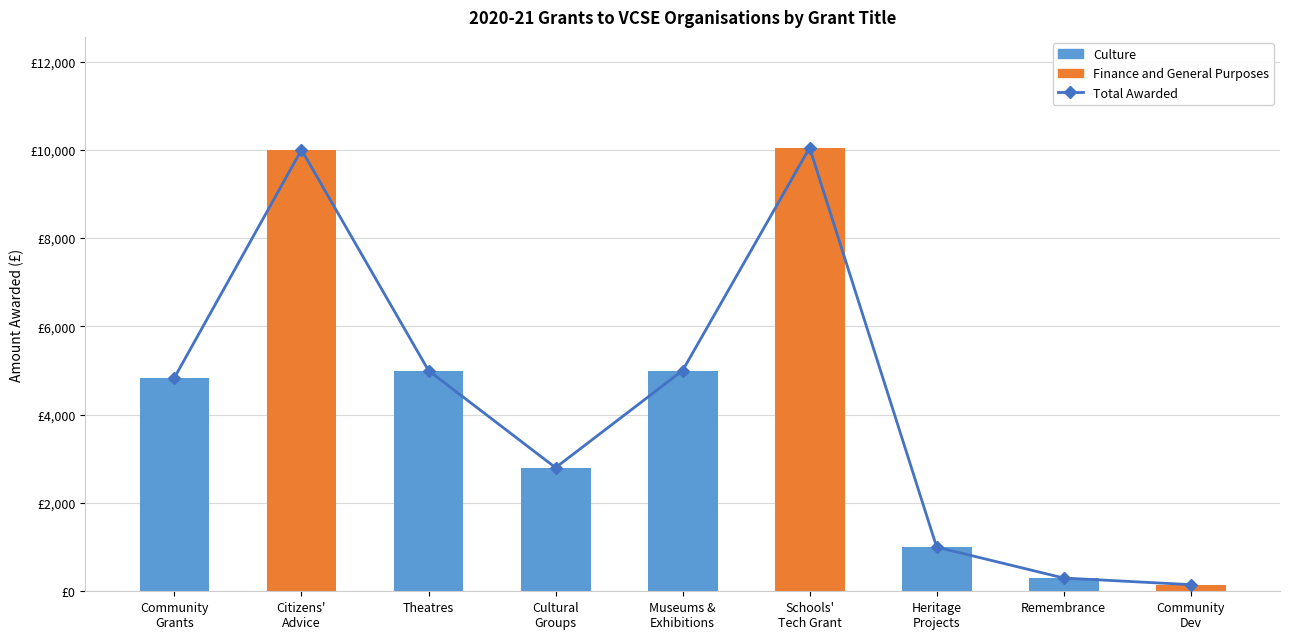

True or false: Total Awarded has a value of 10046.6 at Schools'
Tech Grant.

True